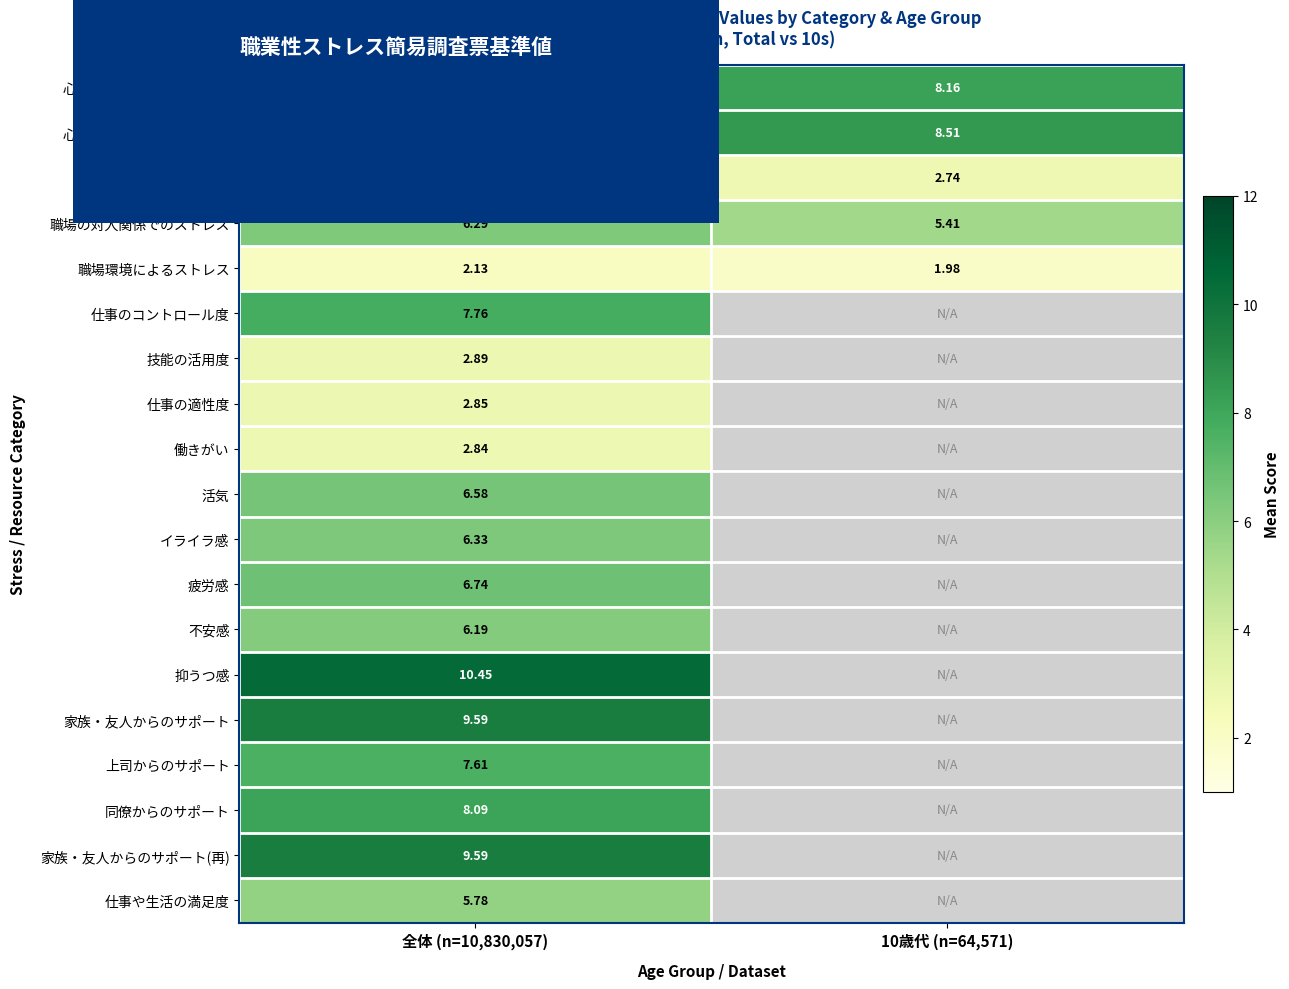

The value of 疲労感 at 全体 (n=10,830,057) is 10.9. True or false?

False